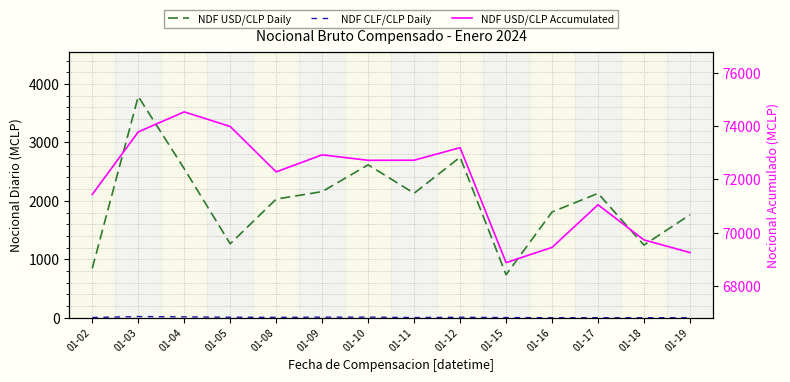

True or false: NDF USD/CLP Daily and NDF CLF/CLP Daily cross at least once.

False